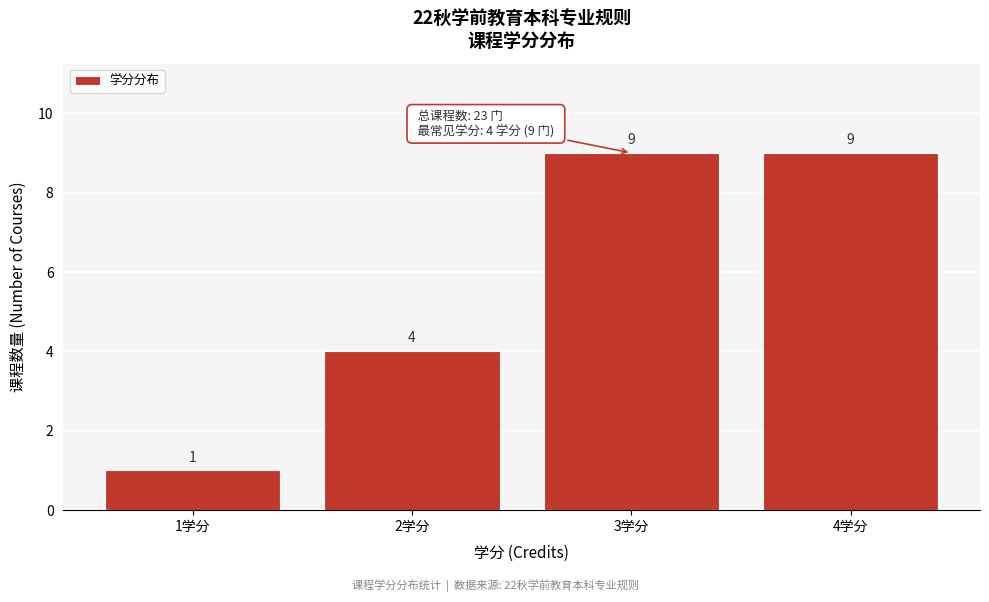

Reading right to left, transcribe all the data shown in this chart.

4学分=9	3学分=9	2学分=4	1学分=1